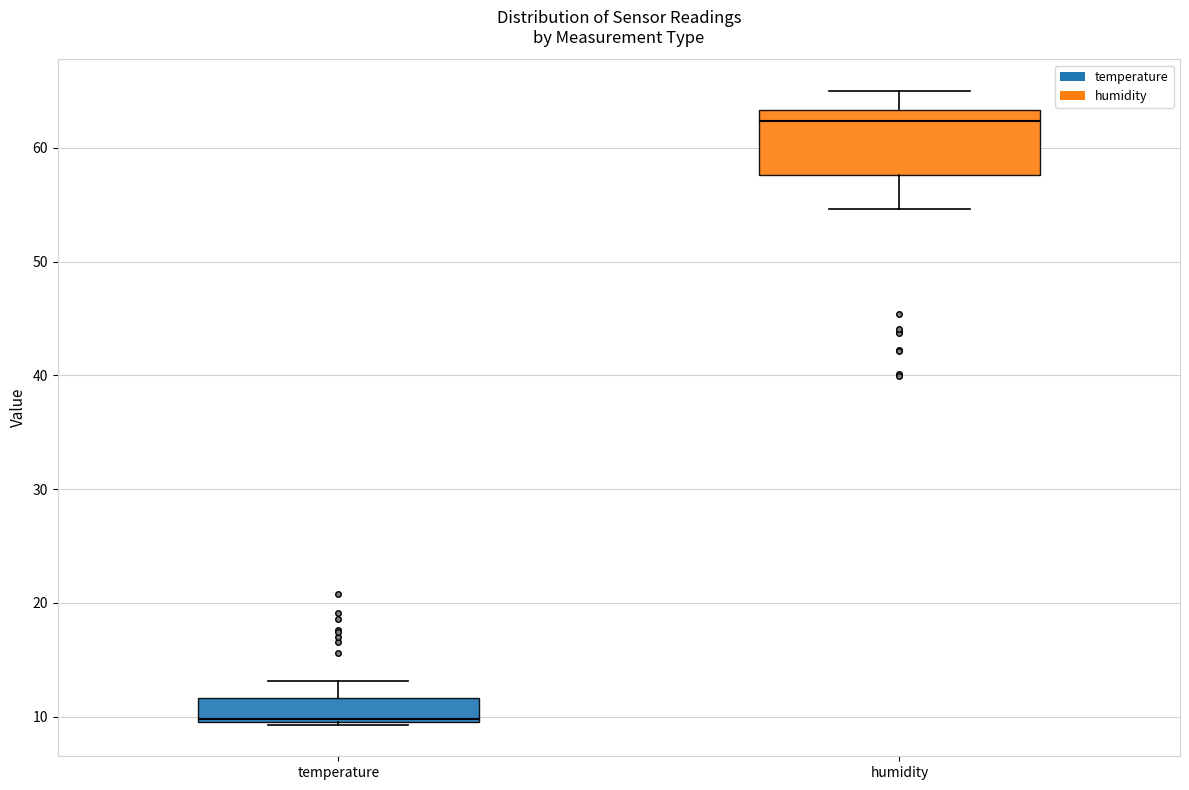

Where is the lower edge of the box for temperature on the y-axis? The values are not printed on the chart, so give them approximately, as read against the axis.

10